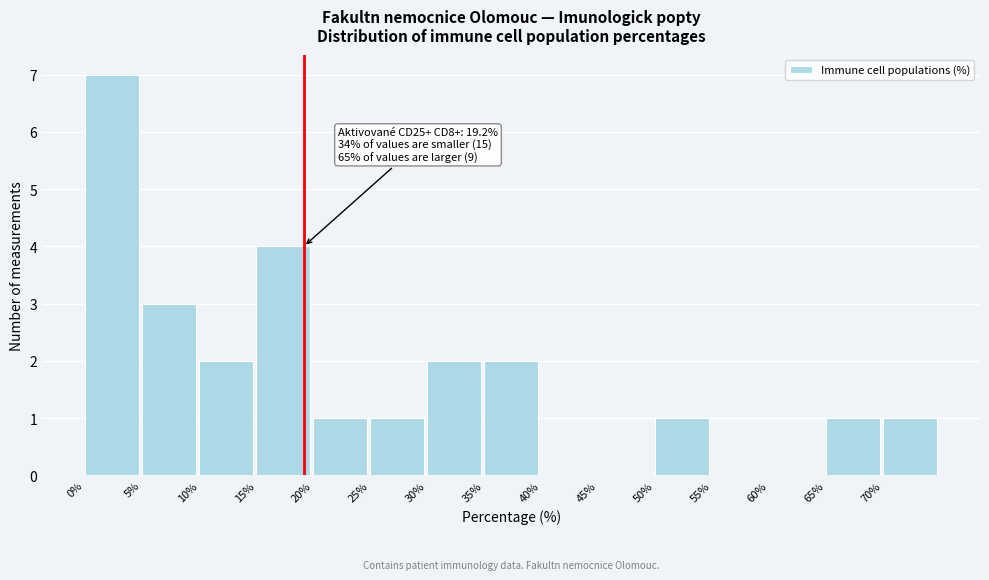

Which range on the x-axis has the tallest bar?

0 to 5